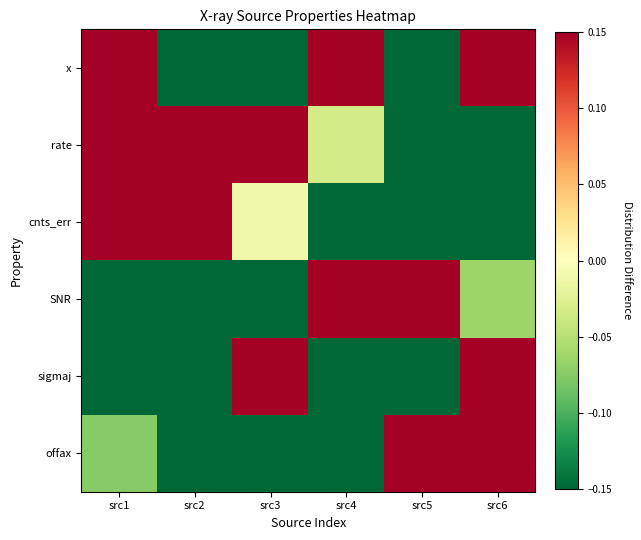

Which has a higher value, src3 or src6?

src6